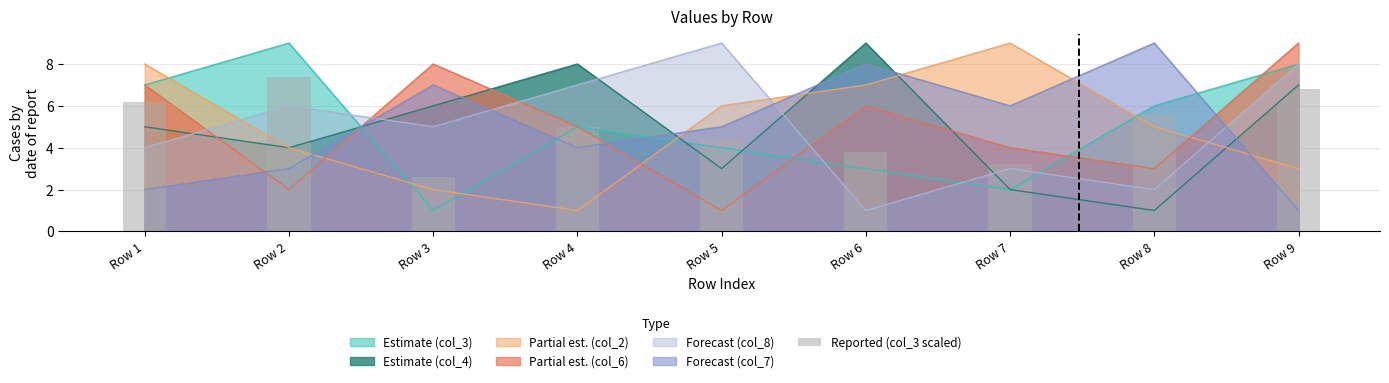

The chart shows a value of 2.7 at Row 4. True or false?

False